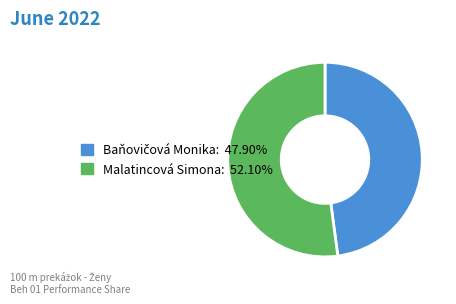

Which category has the biggest portion of the pie?

Malatincová Simona